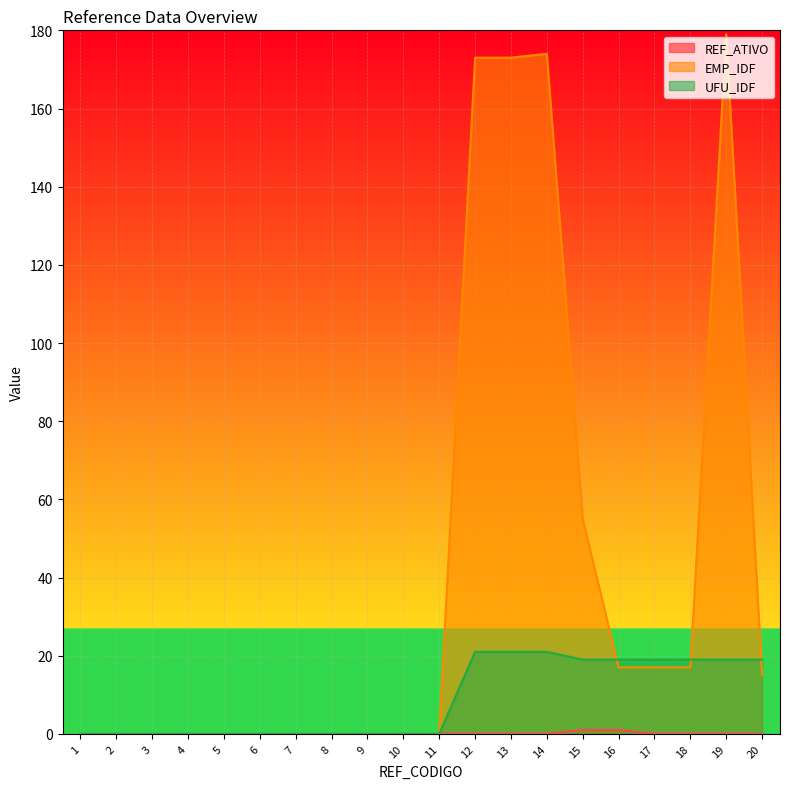

Between 3 and 5, which is larger?

3